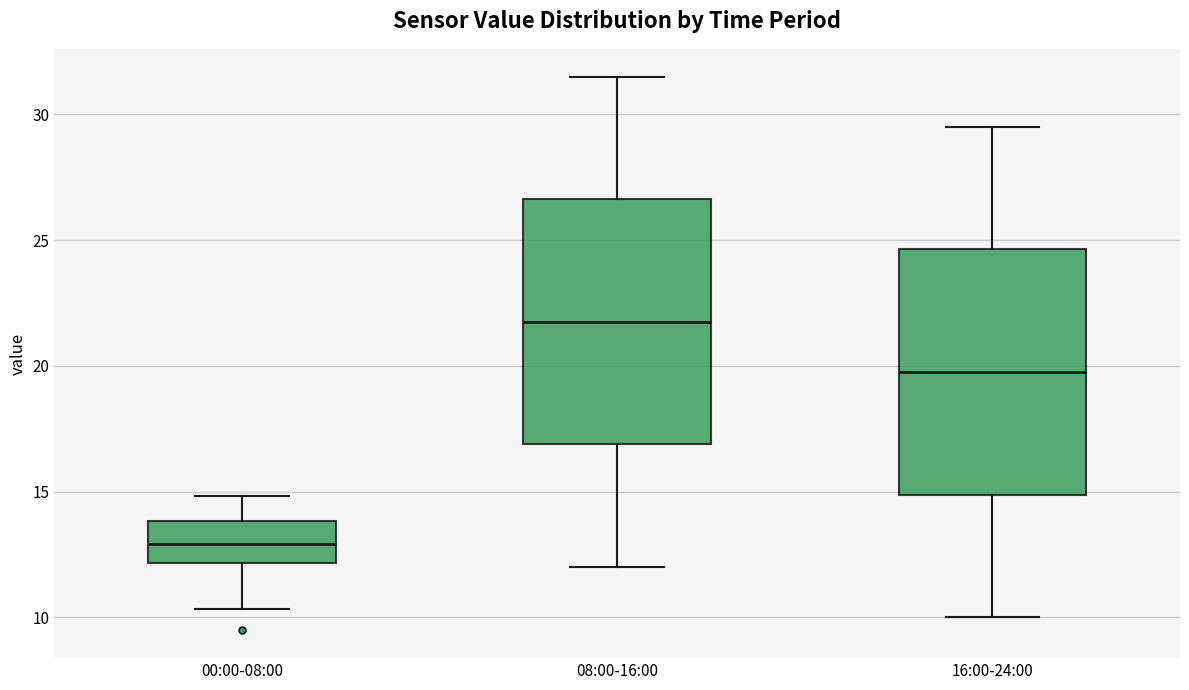

Which box's median line is the highest?

08:00-16:00